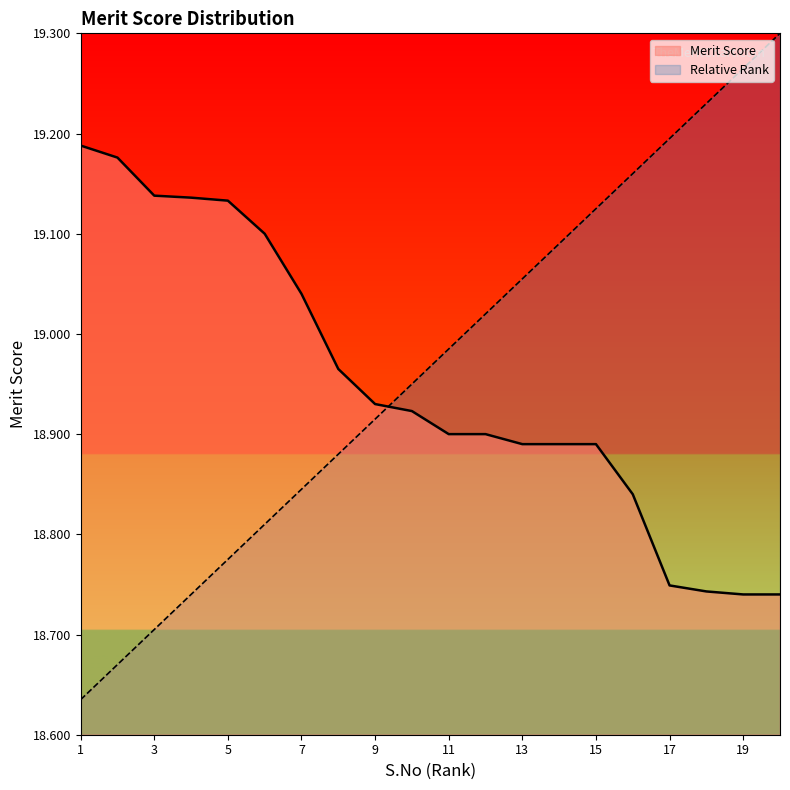

What is the highest value of the Merit Score series?

19.2